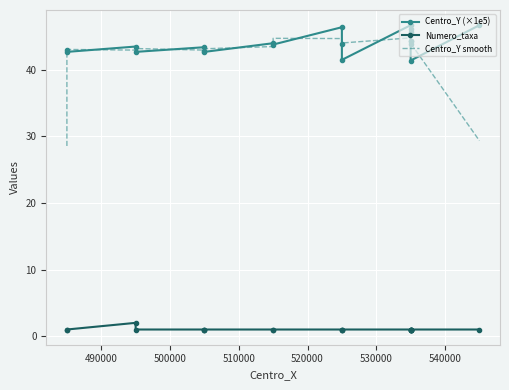

Which series has the largest range (max minus min)?

Centro_Y smooth